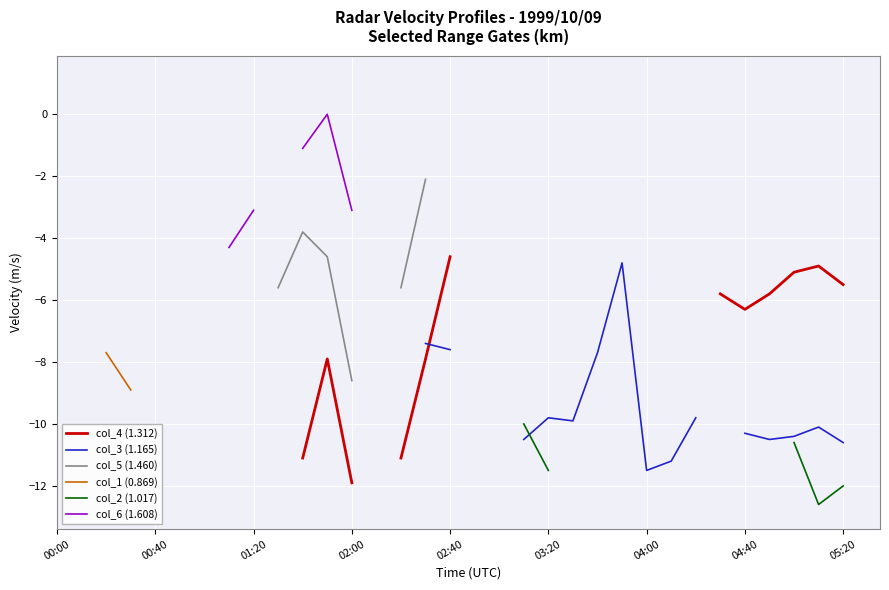

How many data points does each series have?

33